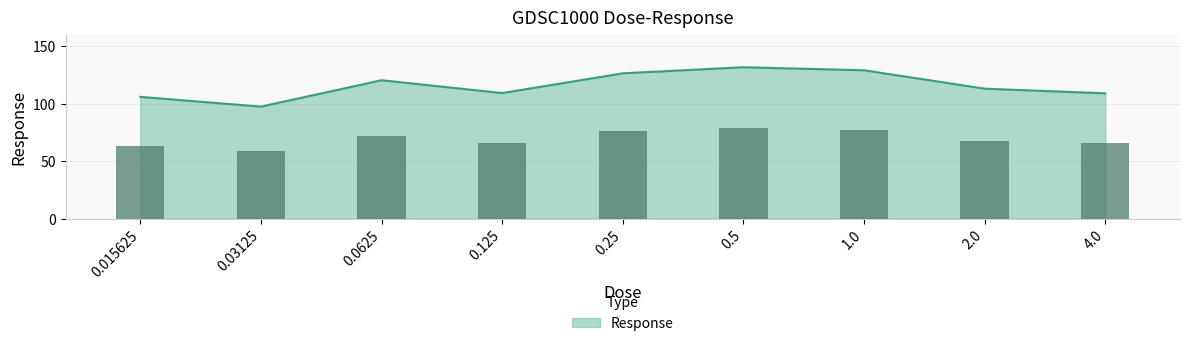

List the labels in order of value, smallest first.

0.03125, 0.015625, 4.0, 0.125, 2.0, 0.0625, 0.25, 1.0, 0.5